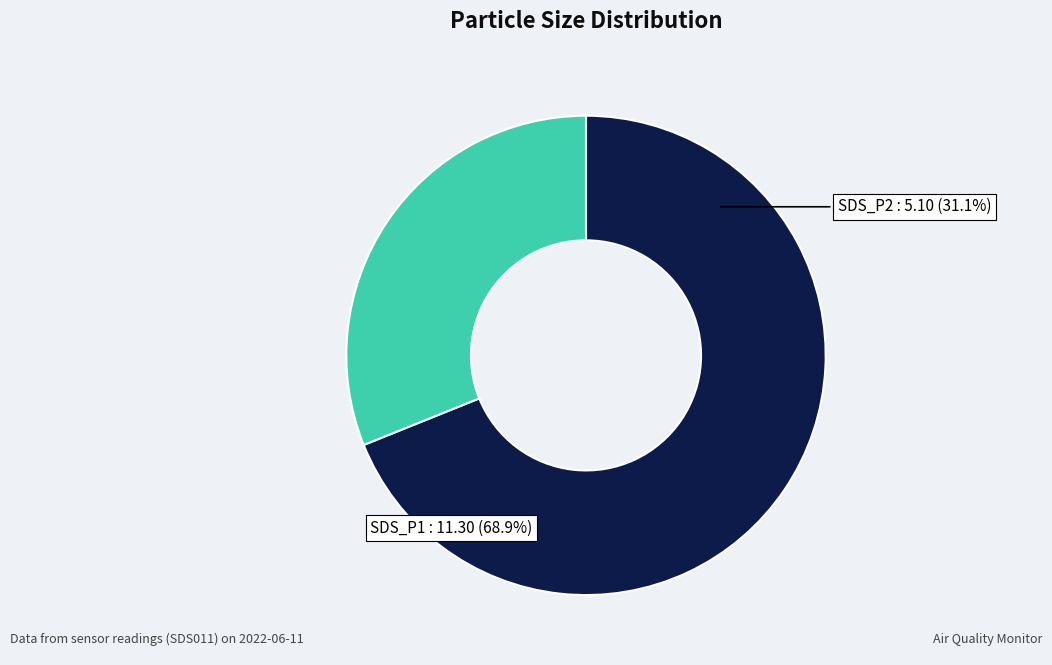

To the nearest percent, what is the average slice percentage?

50%